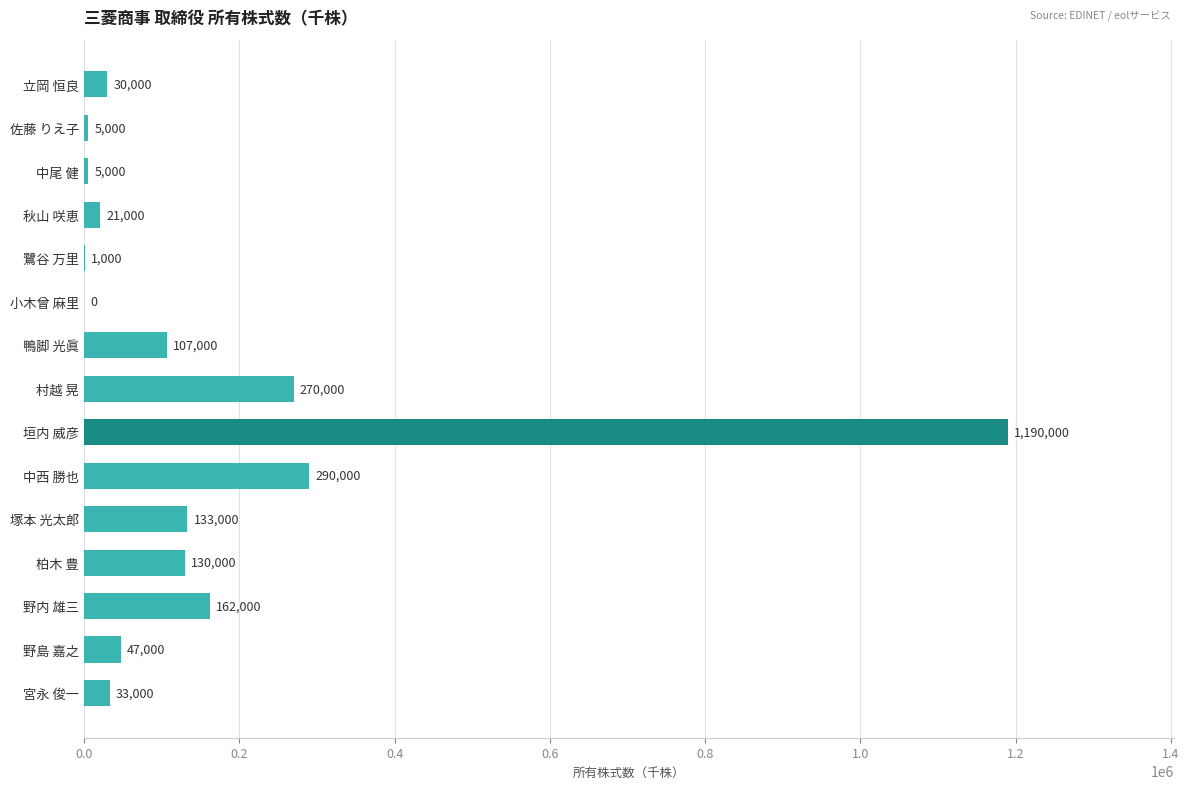

At which label is the value closest to 595000?

中西 勝也